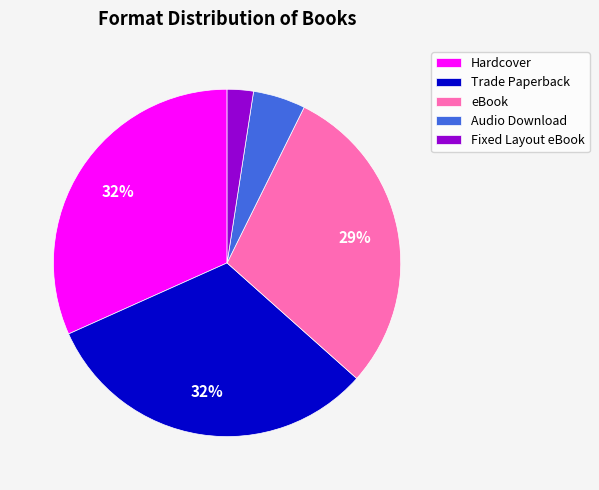

To the nearest percent, what is the average slice percentage?

20%